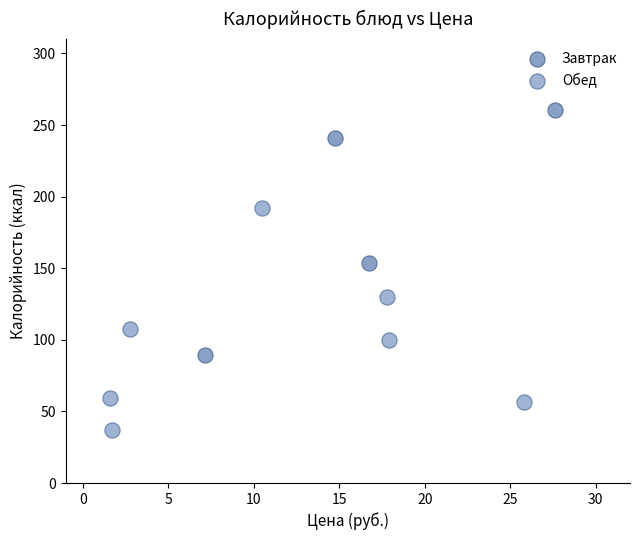

Which series reaches the minimum Y coordinate?

Обед